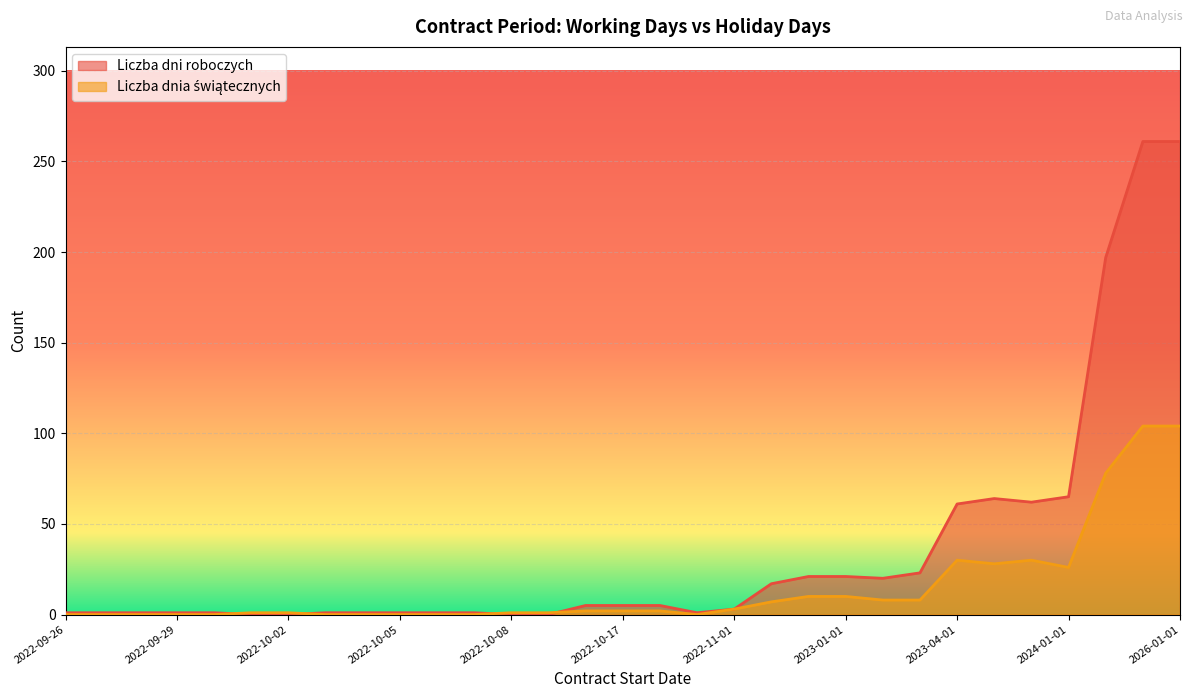

How many data points in Liczba dni roboczych are above 3?

15